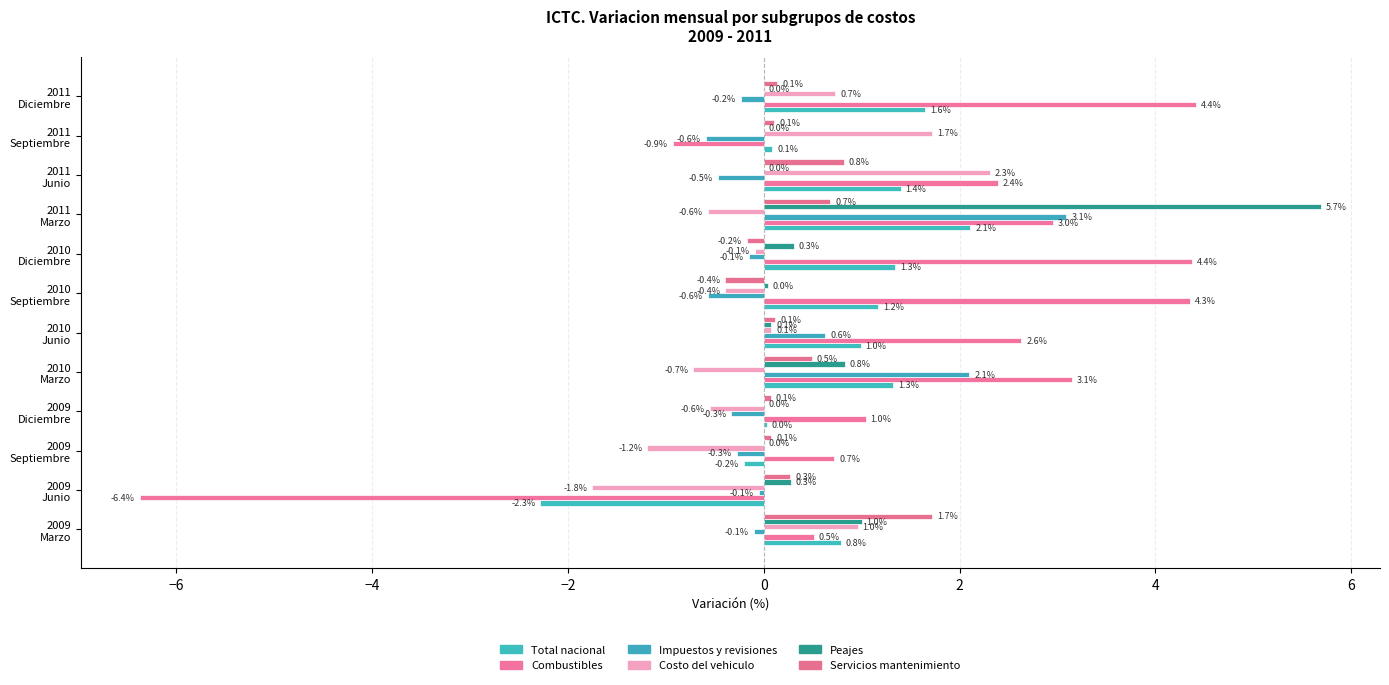

What is the difference between the second highest and second lowest values in the Costo del vehiculo series?

2.9